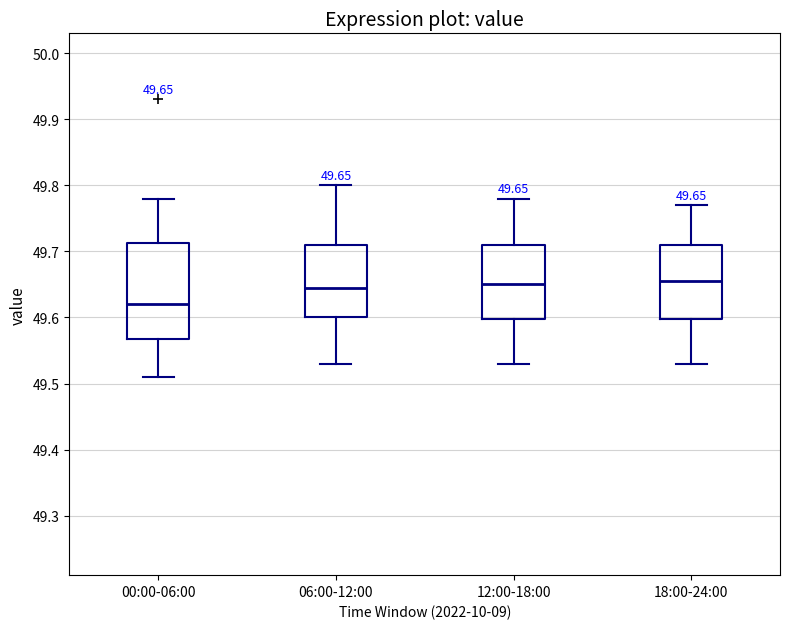

Which box is the tallest, from its lower edge to its upper edge?

00:00-06:00